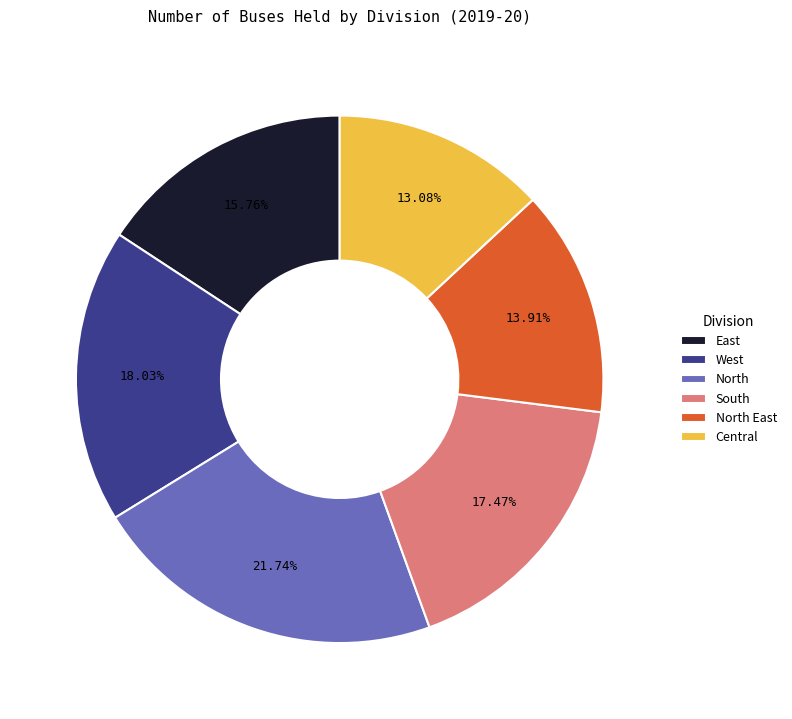

The North East slice represents 3% of the pie. True or false?

False